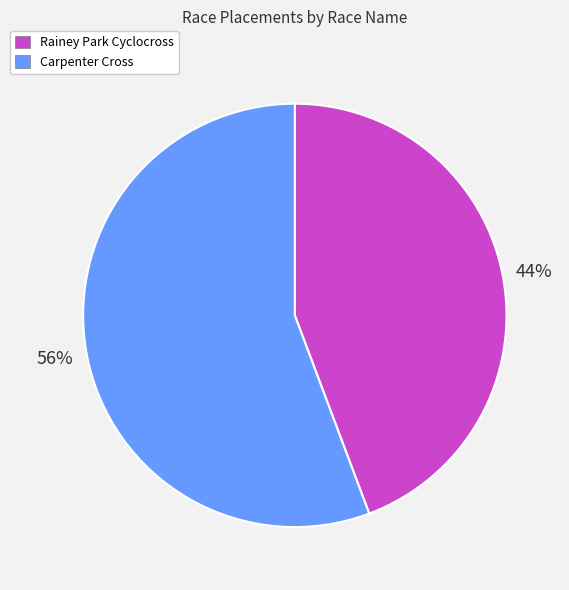

To the nearest percent, what percentage of the pie is Carpenter Cross?

56%